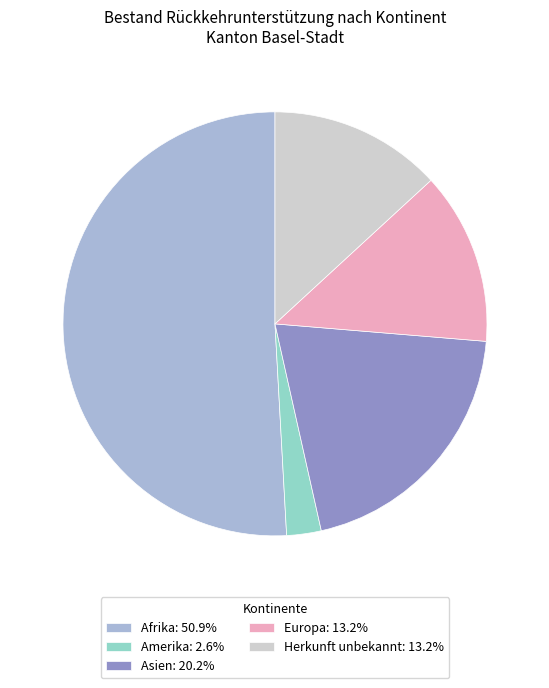

Combined, do Afrika: 50.9% and Amerika: 2.6% account for over 50%?

Yes